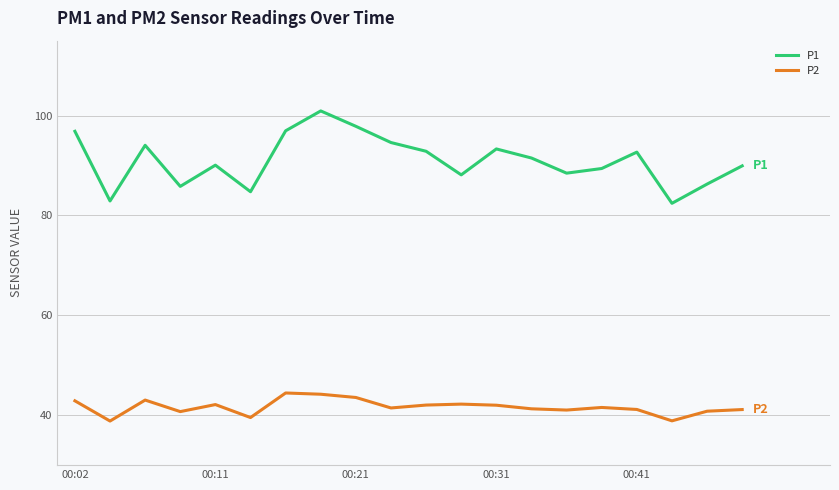

What is the maximum value shown in the chart?

100.9